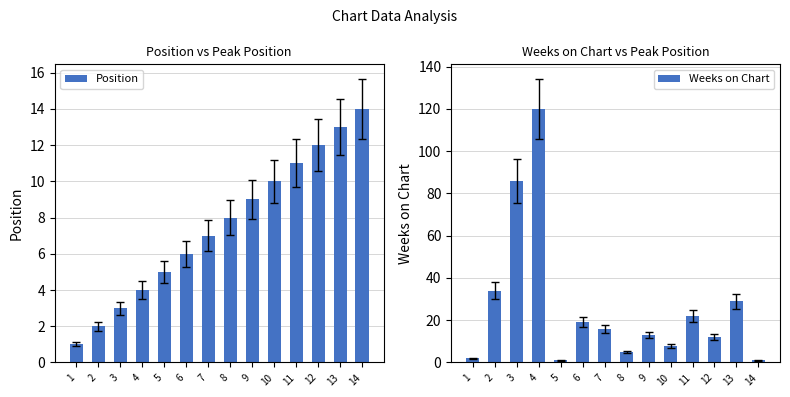

What is the difference between the maximum and minimum values in the Position series?

13